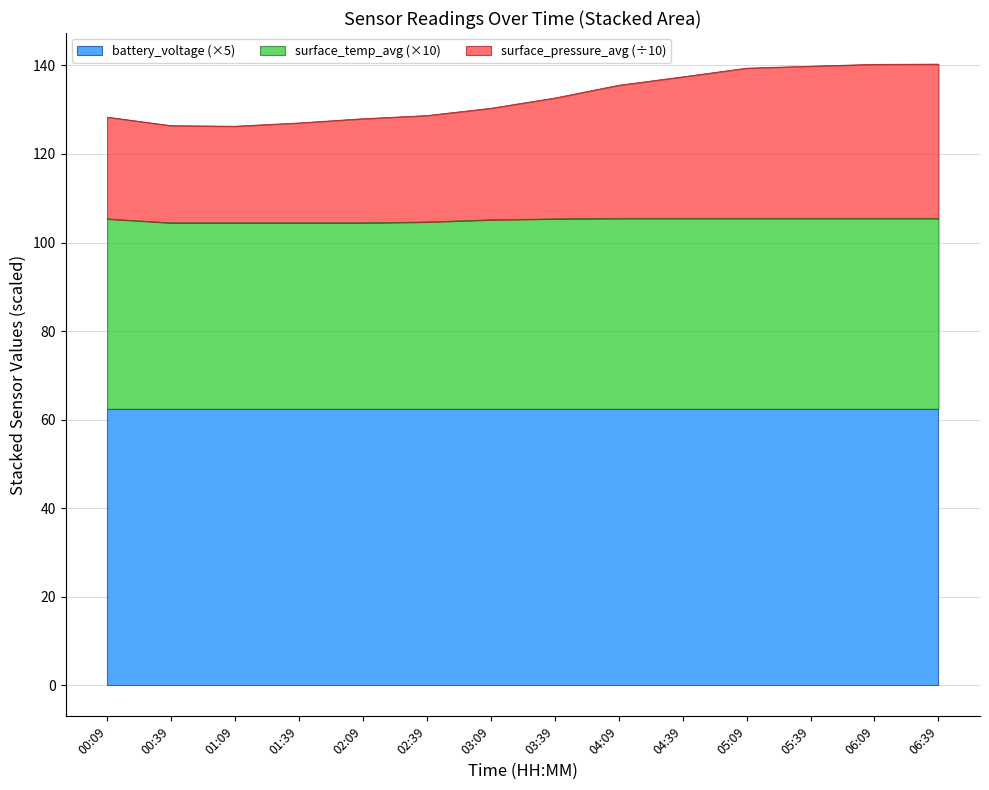

What is the difference between the surface_pressure_avg values at 02:39 and 04:09?

6.8